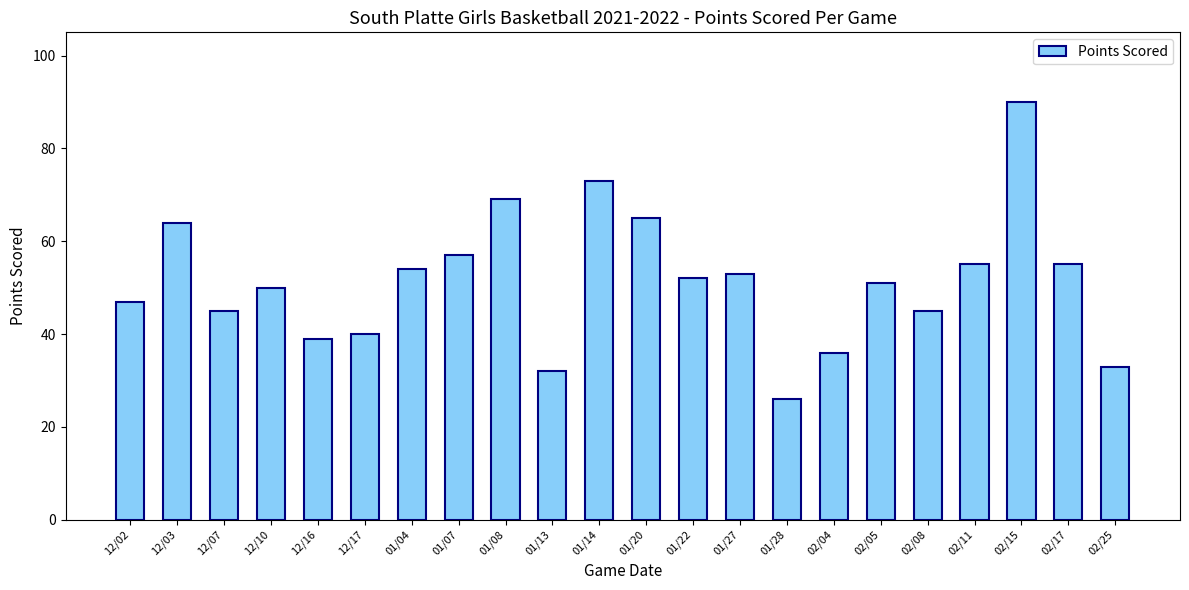

How many data points does each series have?

22